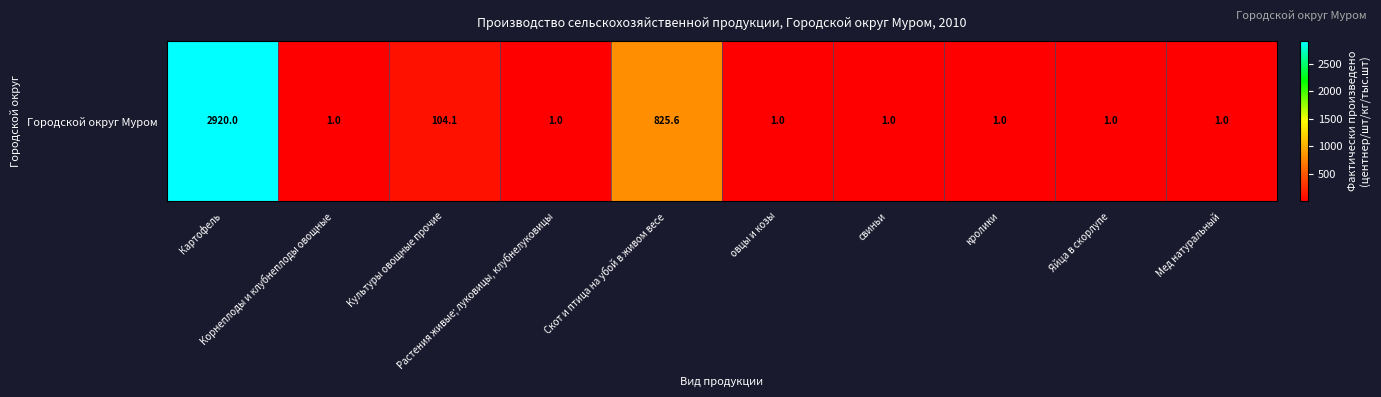

What is the sum of the values at Скот и птица на убой в живом весе and Картофель?

3745.6